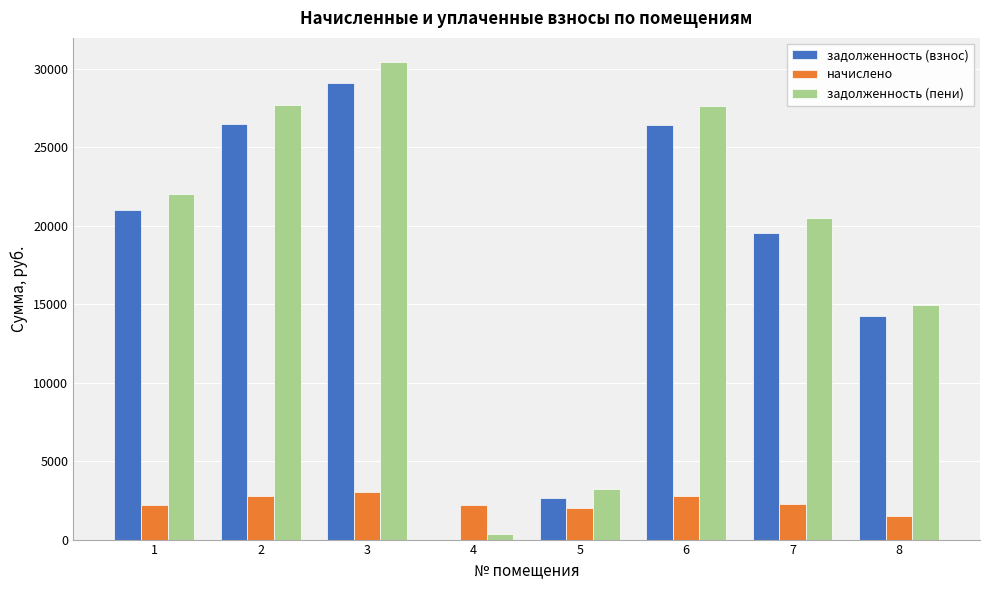

The value of начислено at 4 is 2201.5. True or false?

True